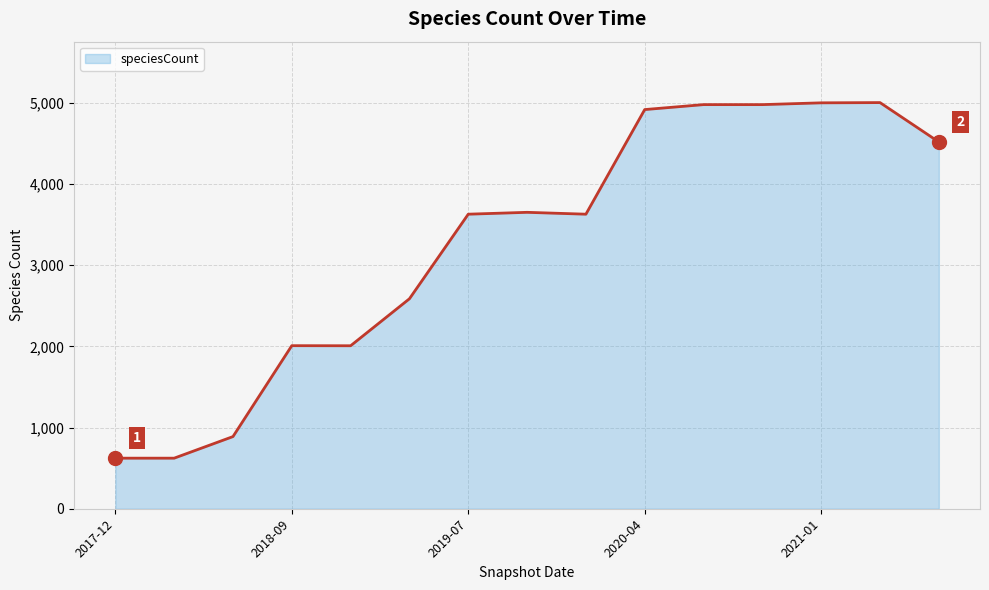

What is the difference between the maximum and minimum values?

4381